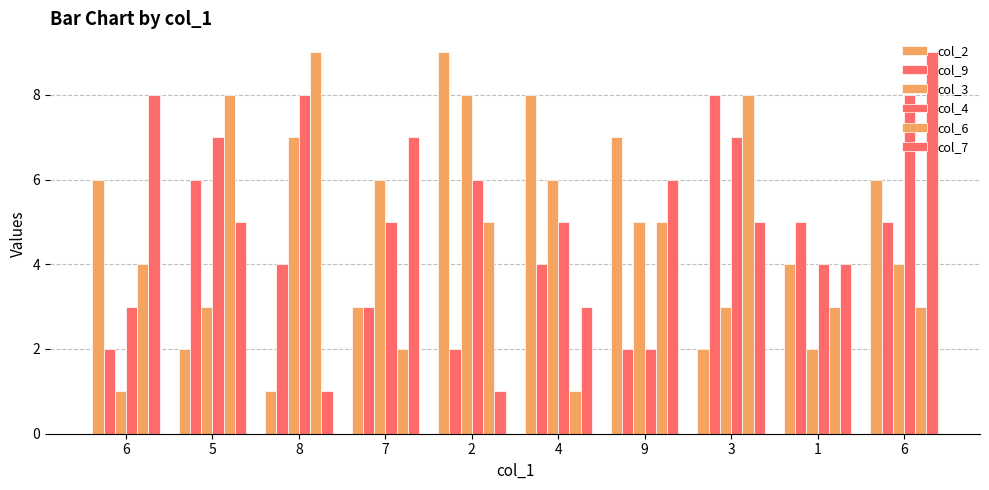

The col_9 series shows 4 at 7. True or false?

False